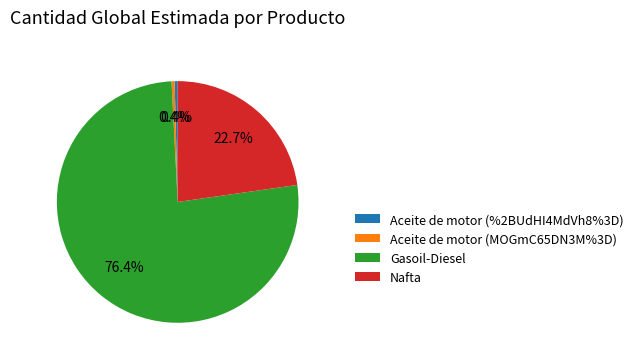

What is the largest slice in the pie chart?

Gasoil-Diesel